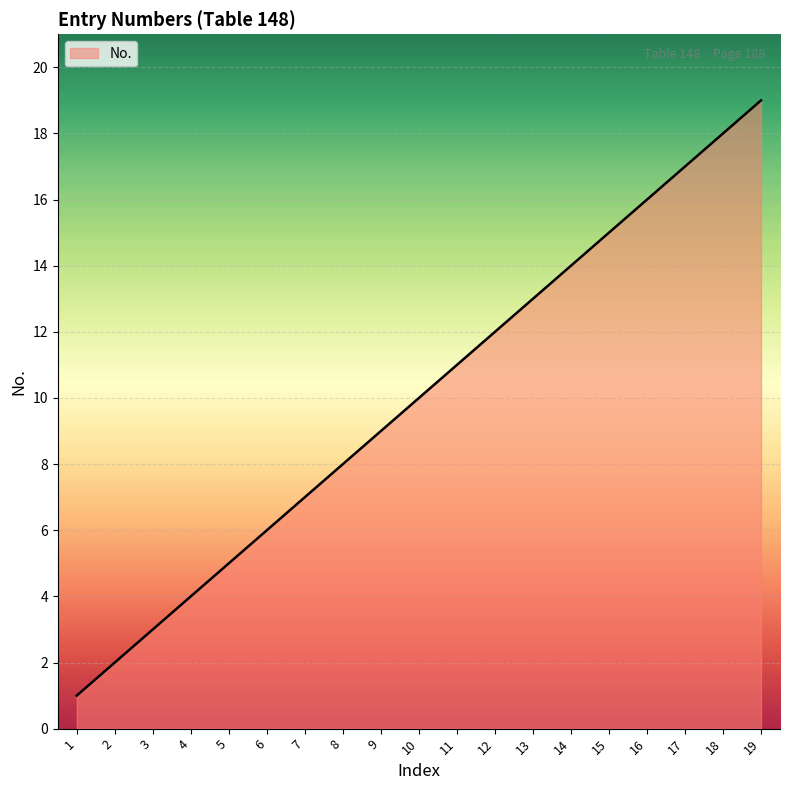

What is the change in value from 3 to 19?

+16